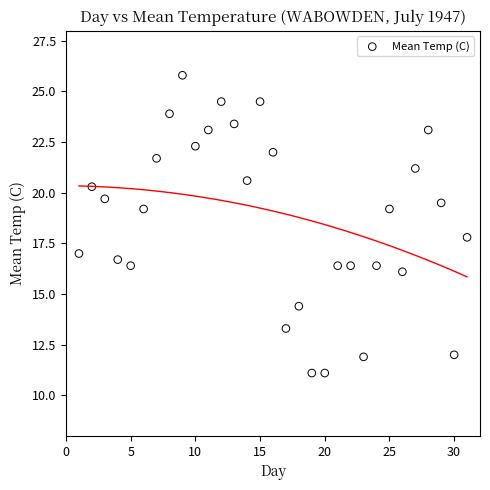

What is the range of X values (max minus min)?

30.0